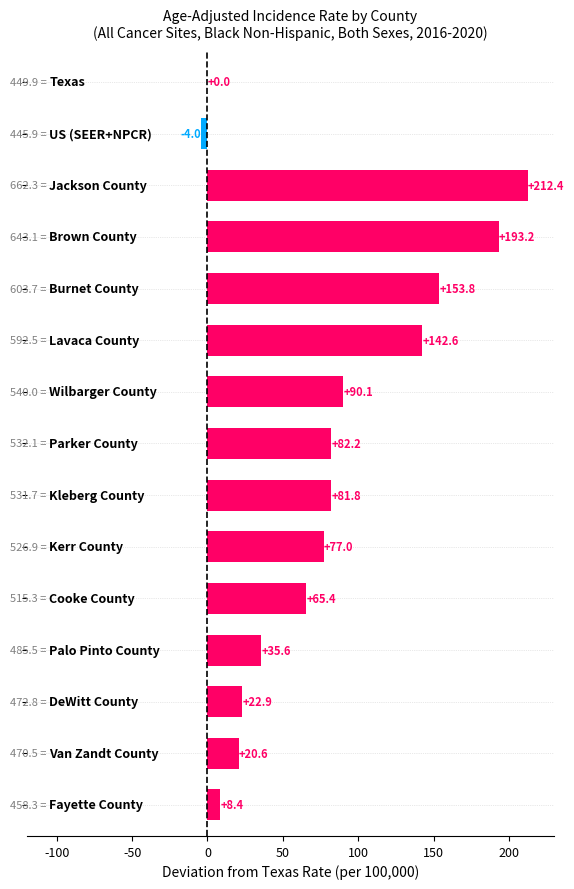

What is the greatest value displayed?

212.4